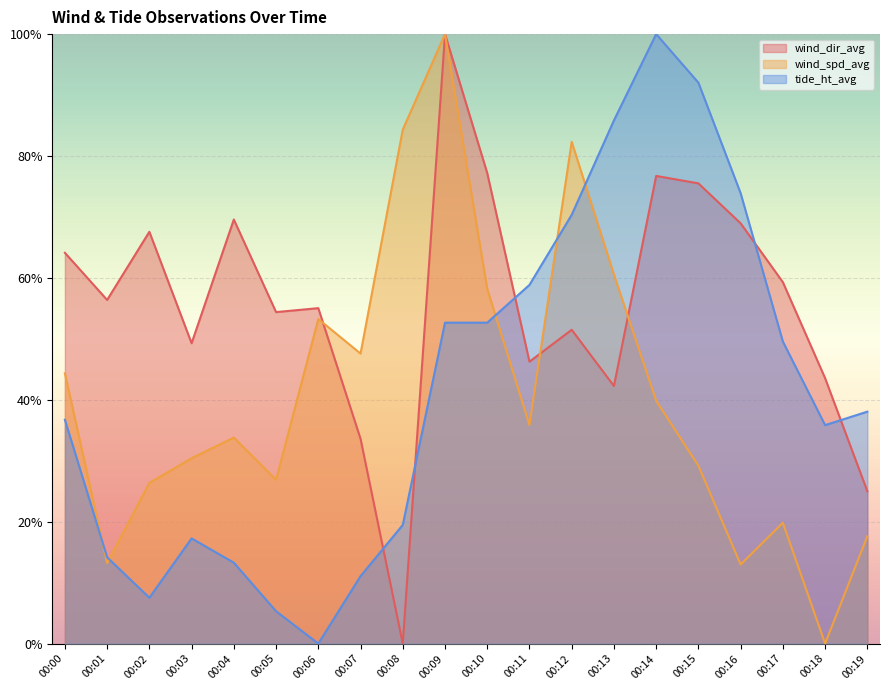

What are all the series names shown in the legend?

wind_dir_avg, wind_spd_avg, tide_ht_avg